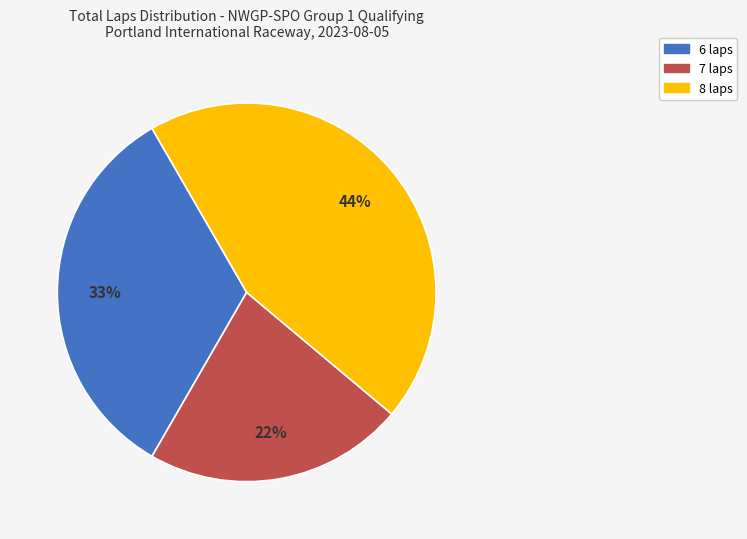

Does any single category account for the majority?

No